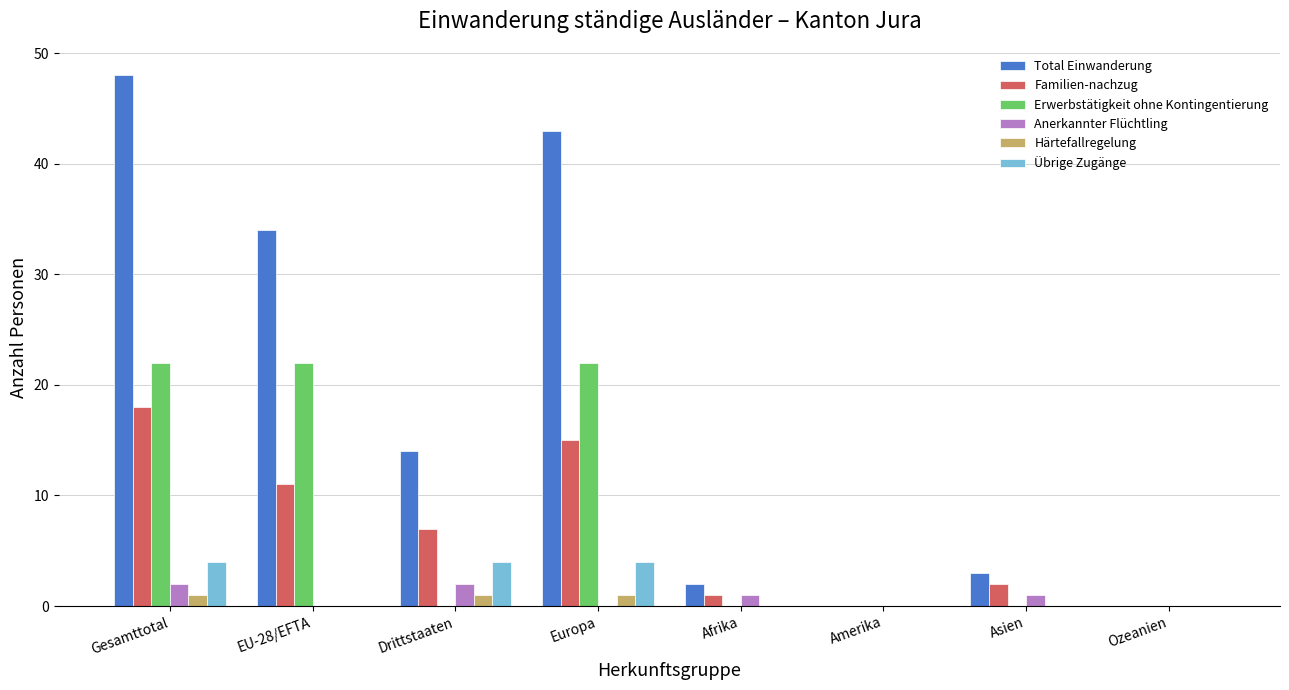

How many categories are shown in the chart?

8